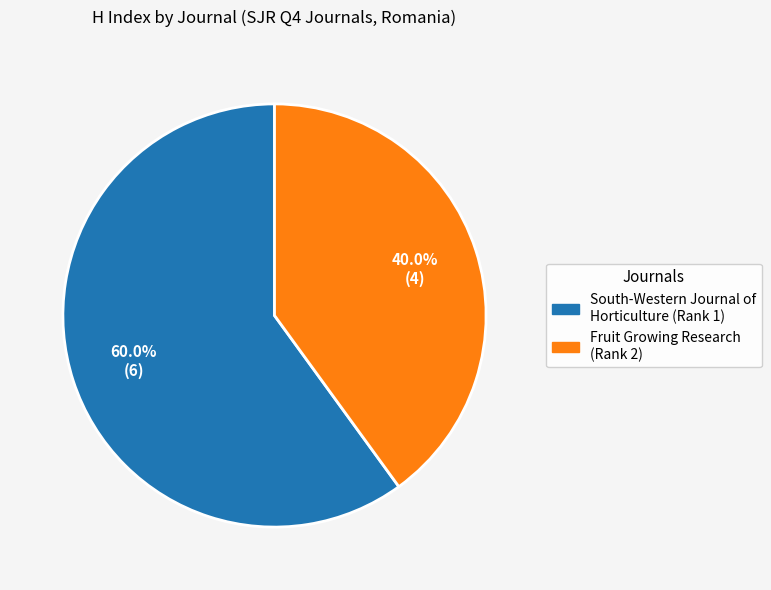

Is it true that Fruit Growing Research is 40% of the pie?

True